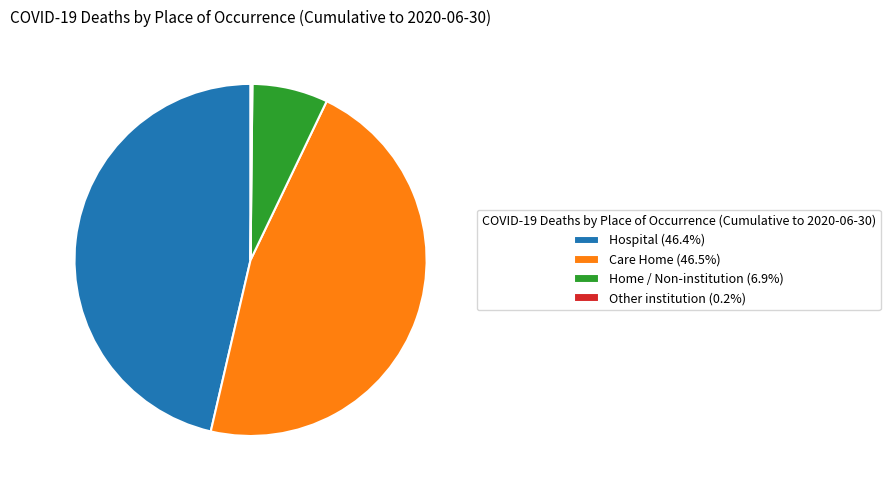

Approximately how many times larger is the value at Home / Non-institution compared to Hospital?

0.1